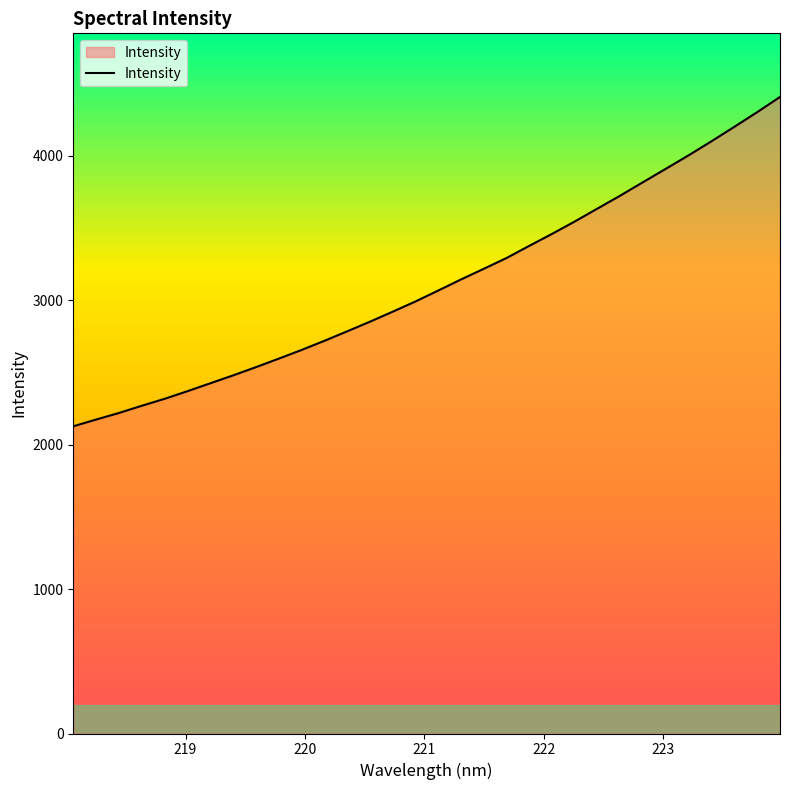

What is the smallest value displayed?

2126.8